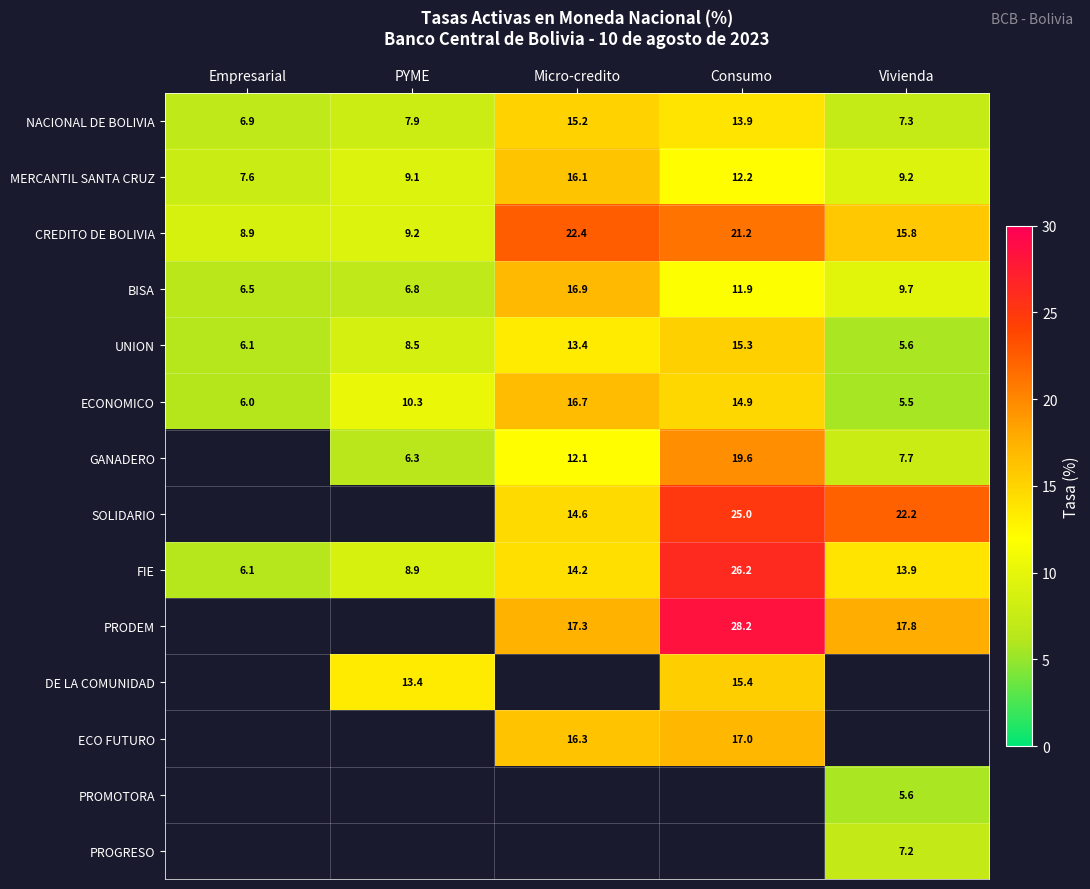

What is the minimum value for UNION?

5.6